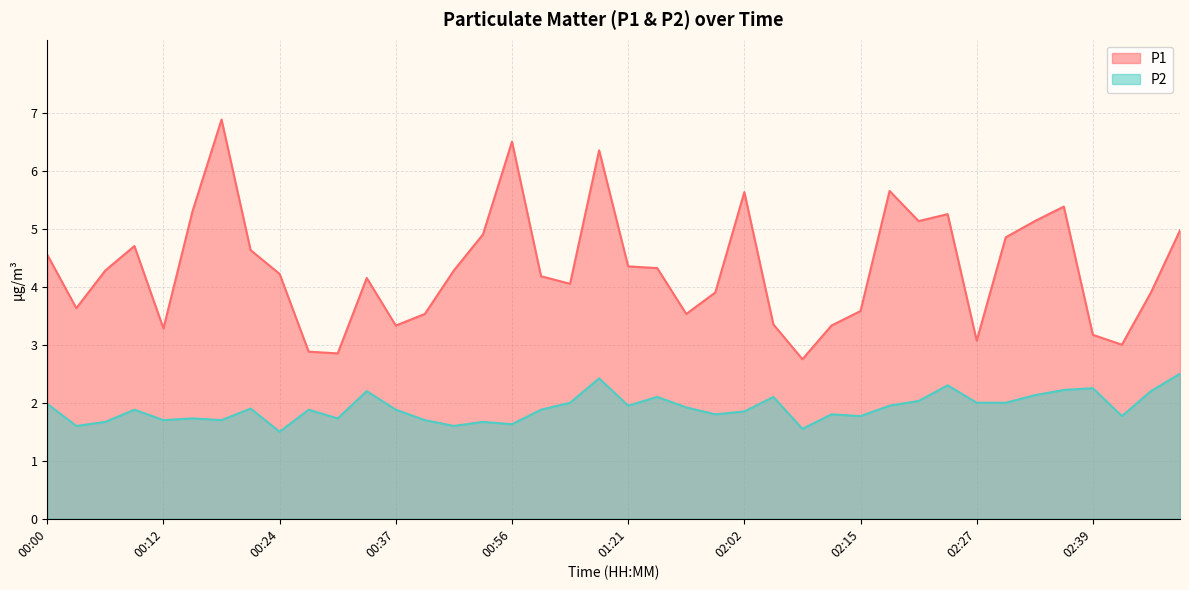

How many data points in P1 are less than 4?

16